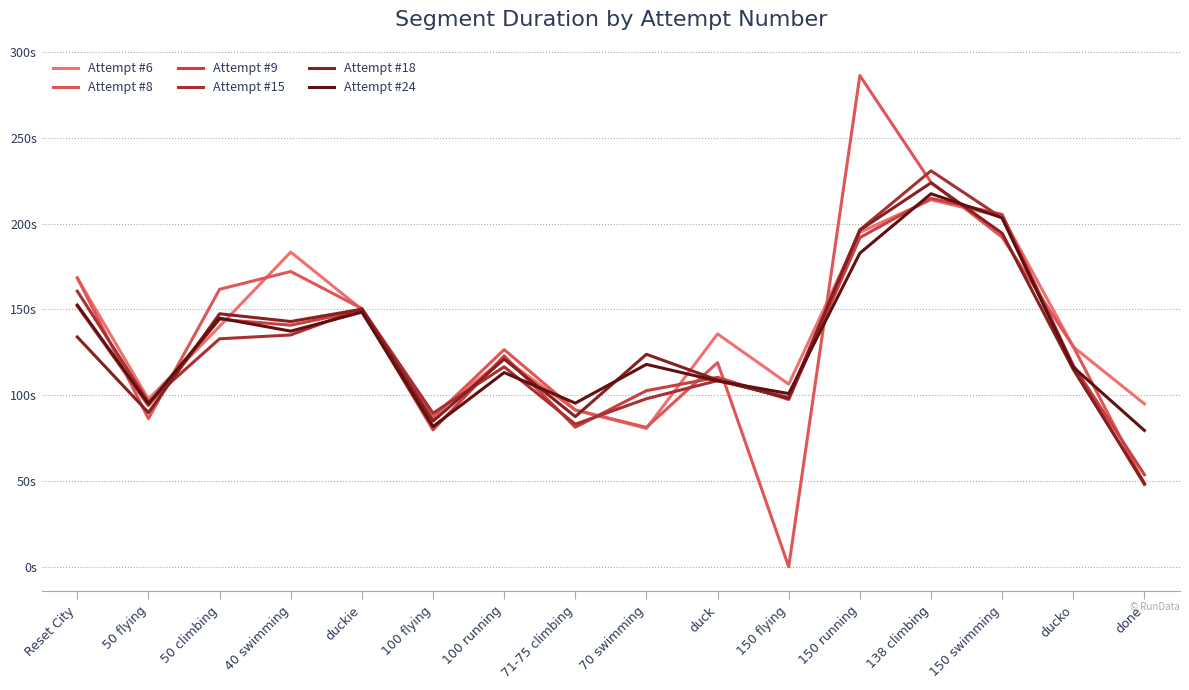

How many data points in Attempt #9 are less than 122?

8